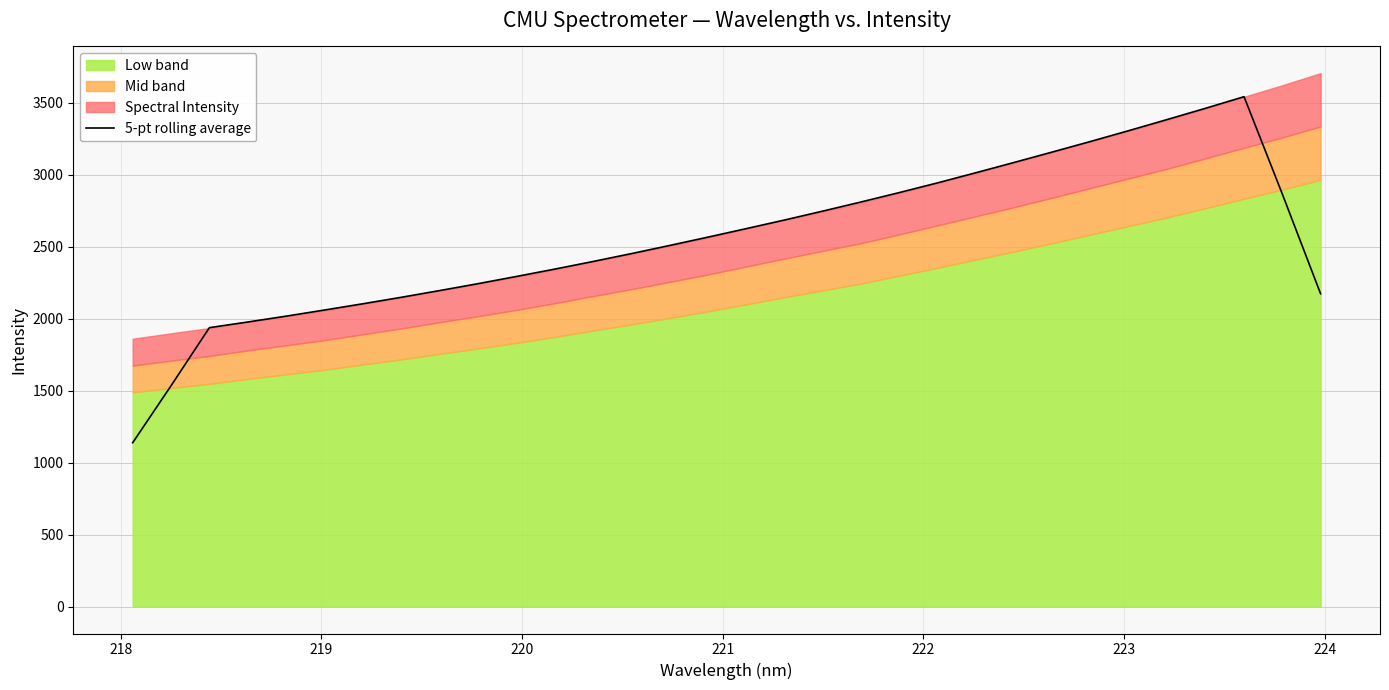

How many data points are less than 2567?

16